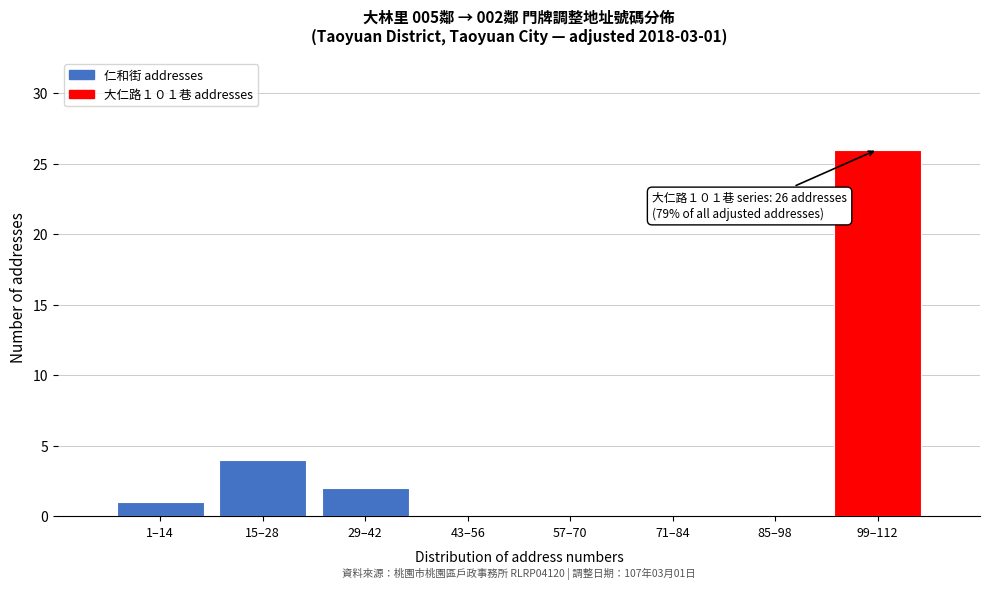

Reading right to left, transcribe all the data shown in this chart.

99–112=26	85–98=0	71–84=0	57–70=0	43–56=0	29–42=2	15–28=4	1–14=1